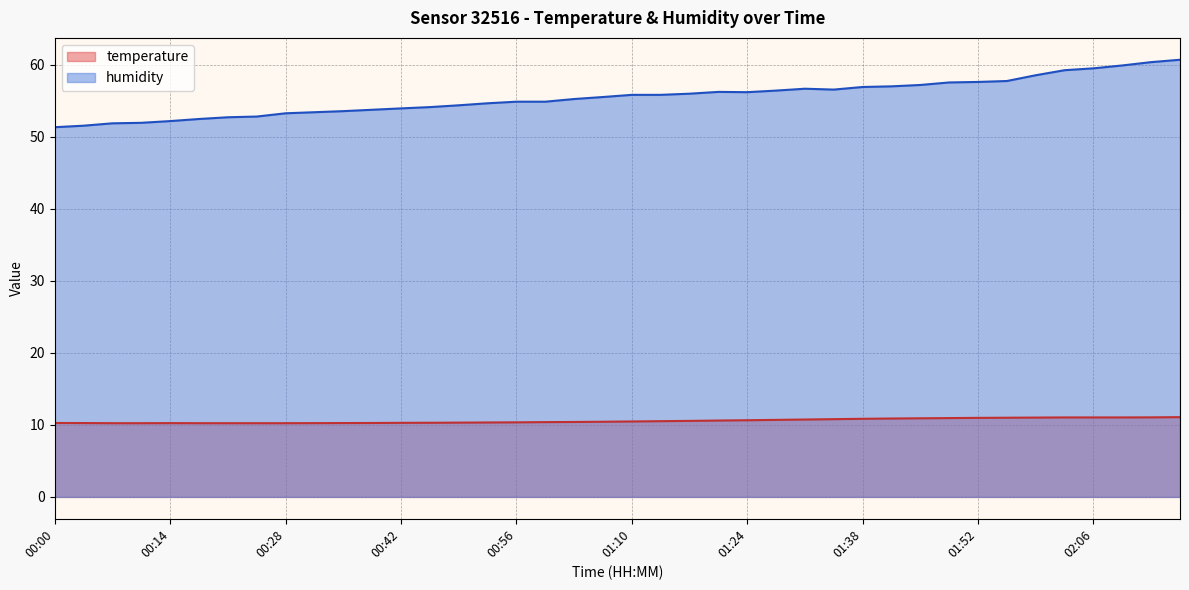

Does the chart have visible grid lines?

Yes